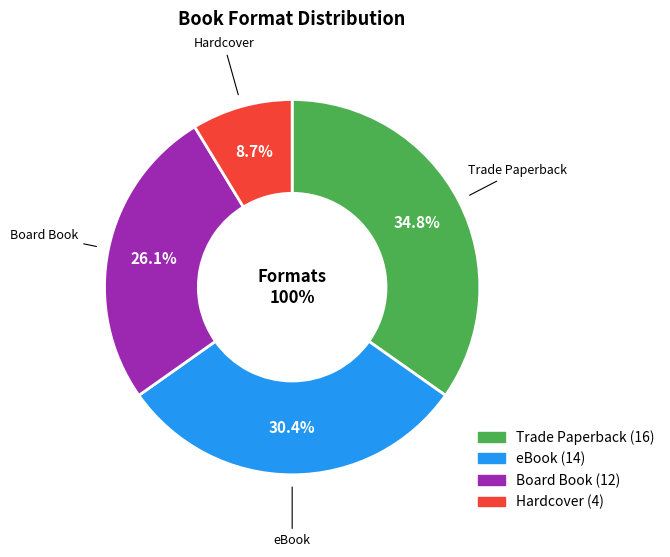

Rank the categories by value from highest to lowest.

Trade Paperback, eBook, Board Book, Hardcover